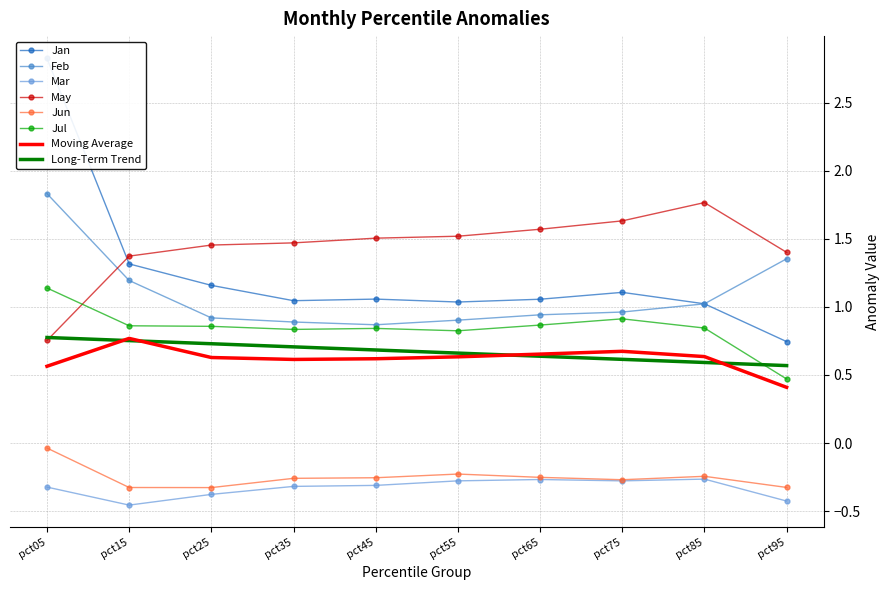

The Jan series shows 1.4 at pct05. True or false?

False